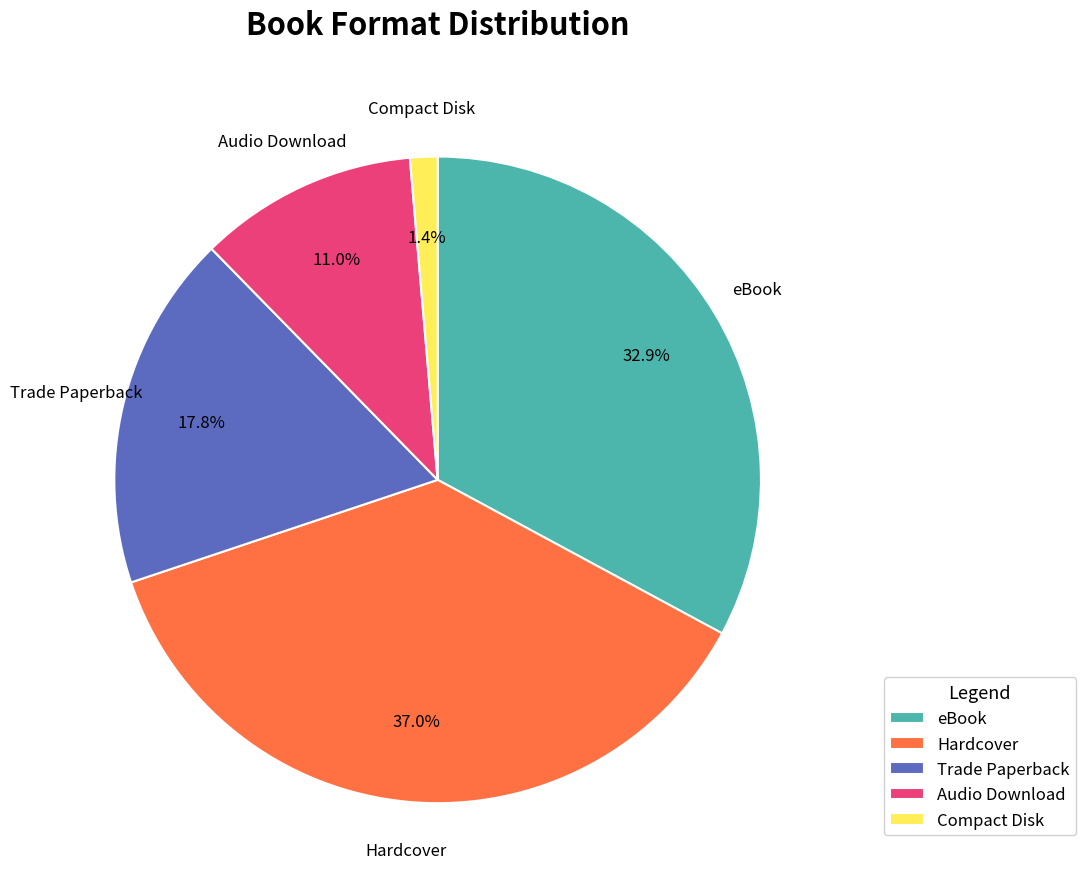

To the nearest percent, what percentage of the pie is Hardcover?

37%